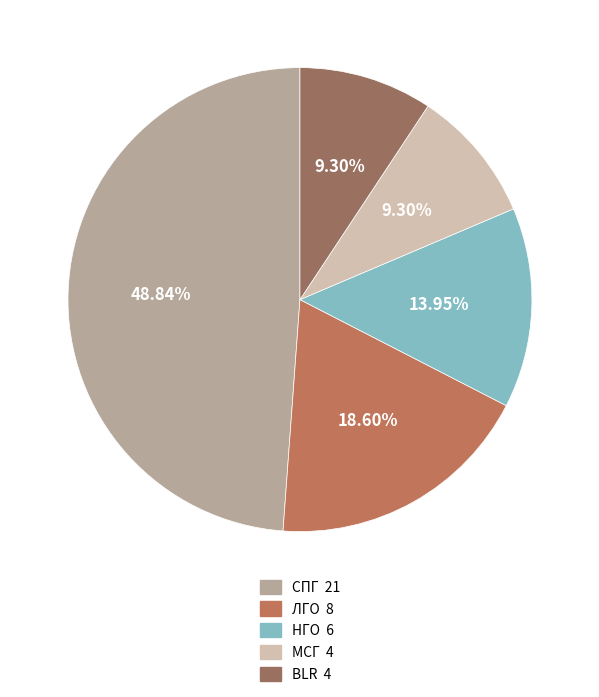

Does BLR represent more than half of the total?

No